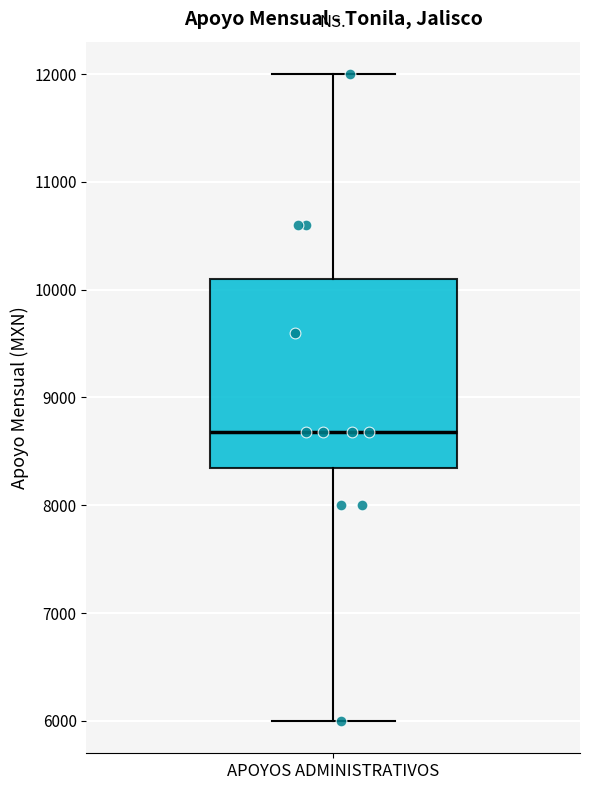

Where does the upper whisker of the box for APOYOS ADMINISTRATIVOS end on the y-axis? The values are not printed on the chart, so give them approximately, as read against the axis.

12000